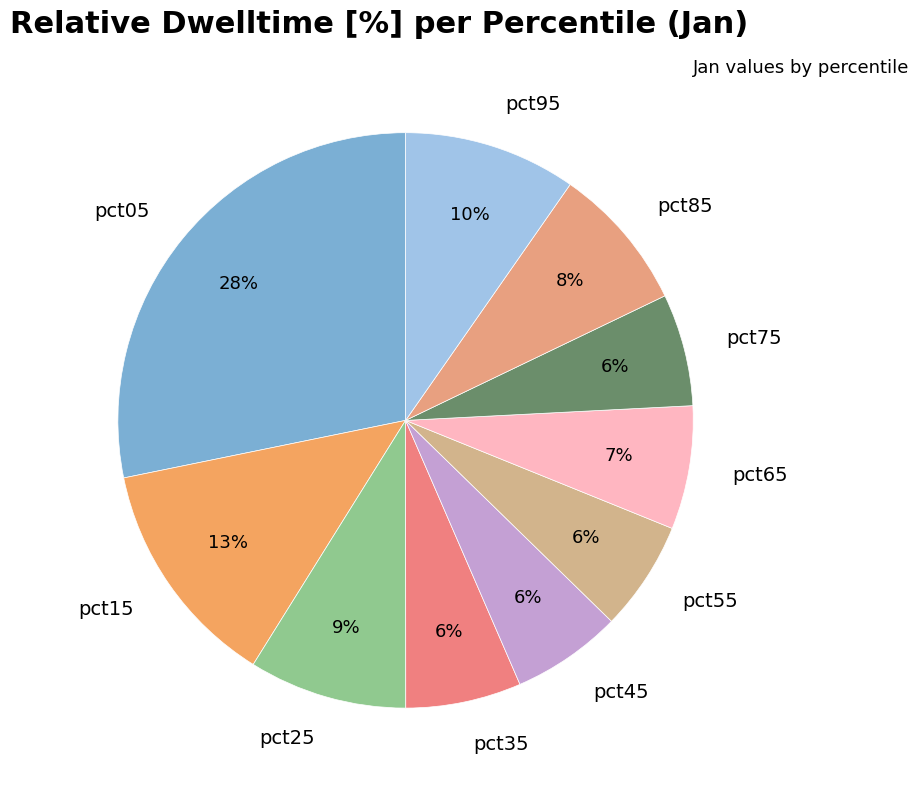

Which category has the biggest portion of the pie?

pct05